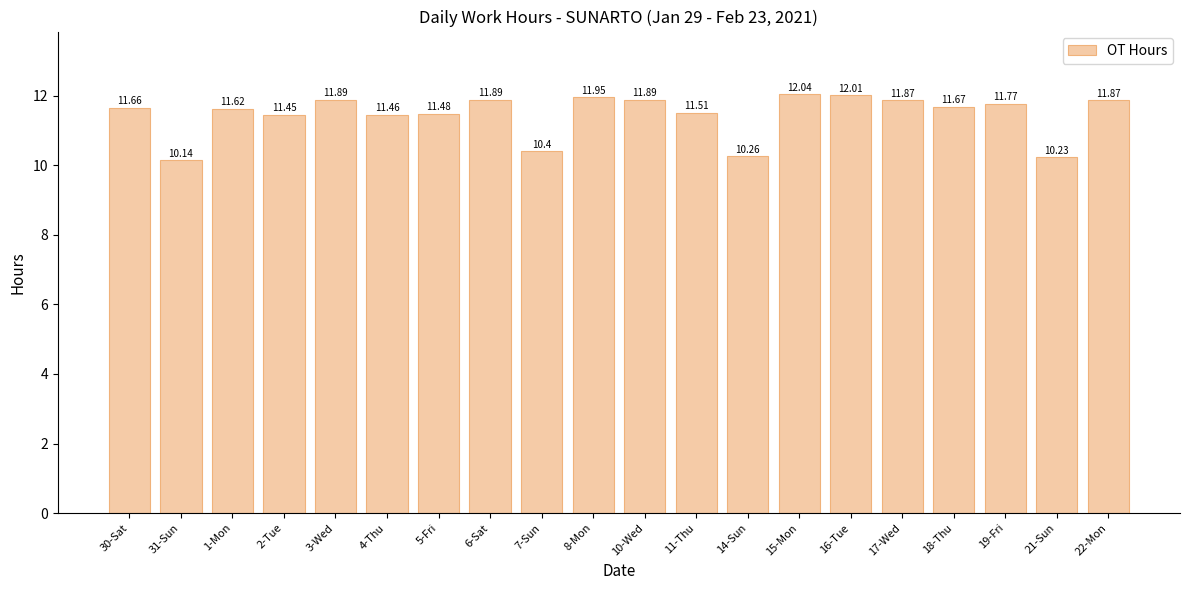

The value at 16-Tue is 12.0. True or false?

True